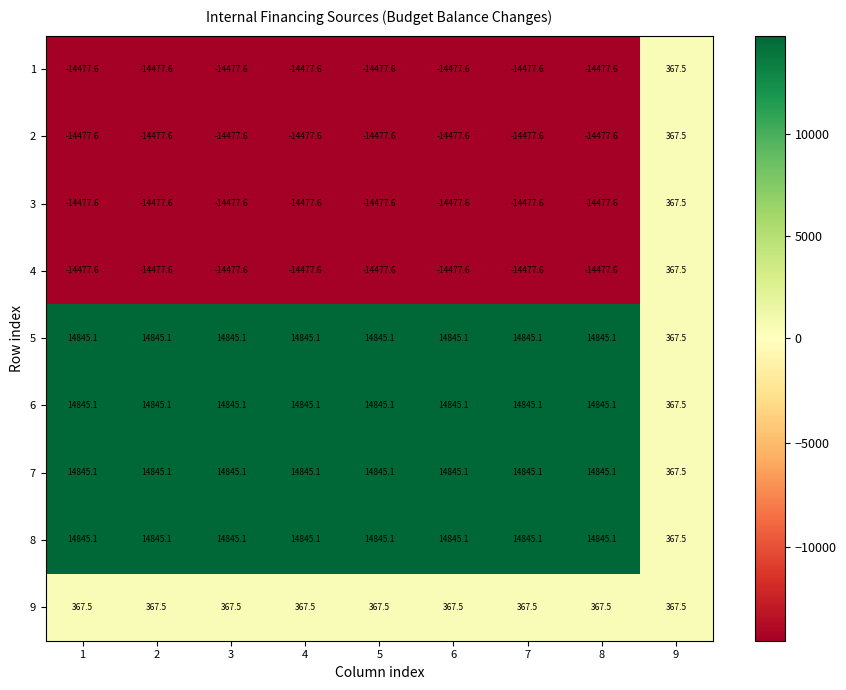

At which label is 5 closest to 7606?

9